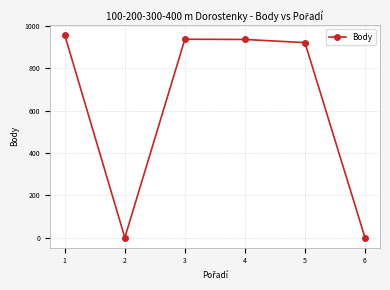

Approximately how many times larger is the value at 5 compared to 3?

1.0